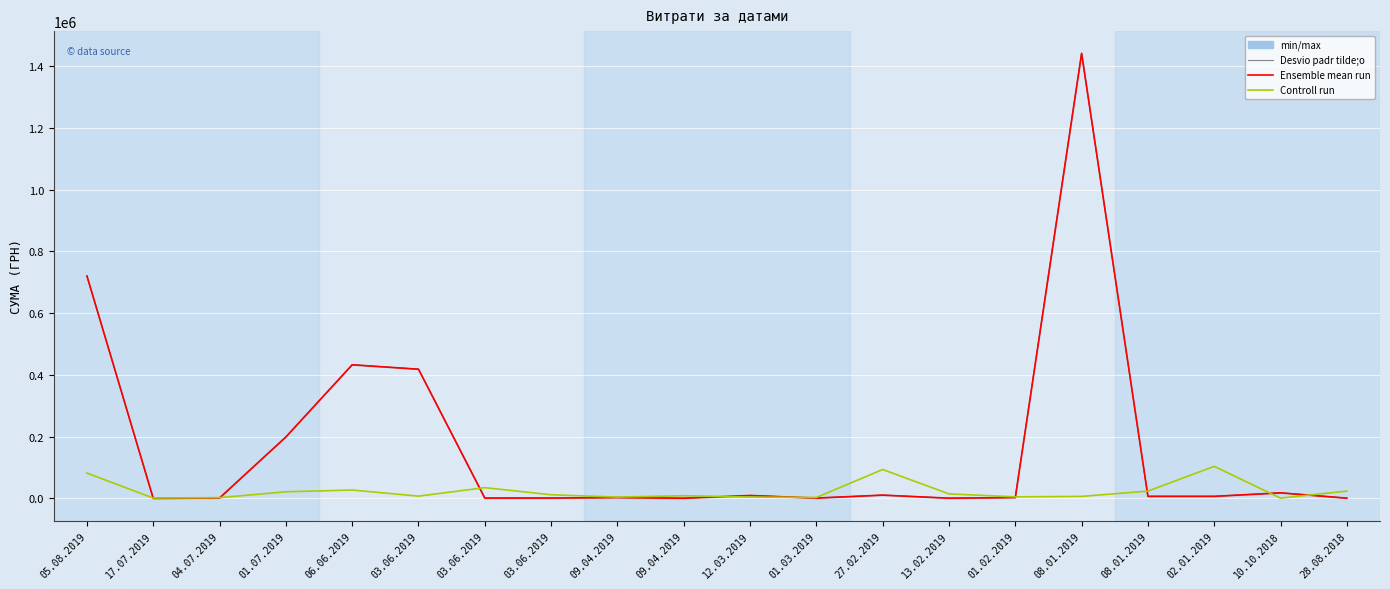

At which label does Controll run first exceed 11971?

05.08.2019